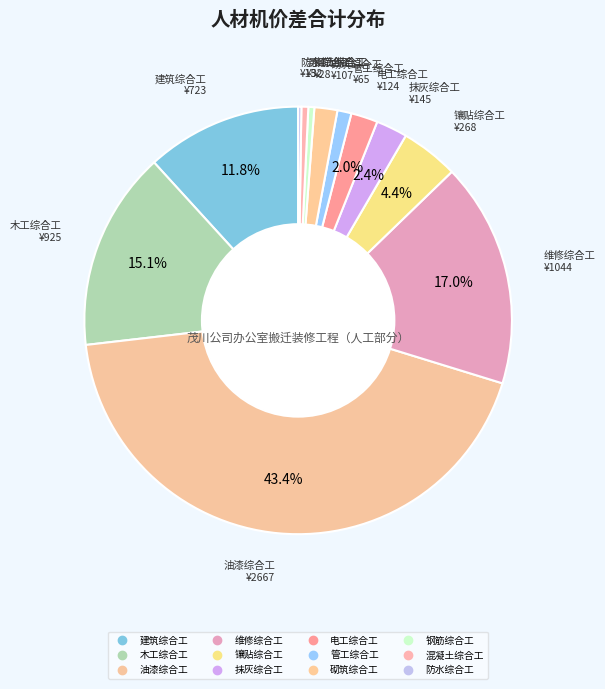

Count the number of slices in the pie.

12